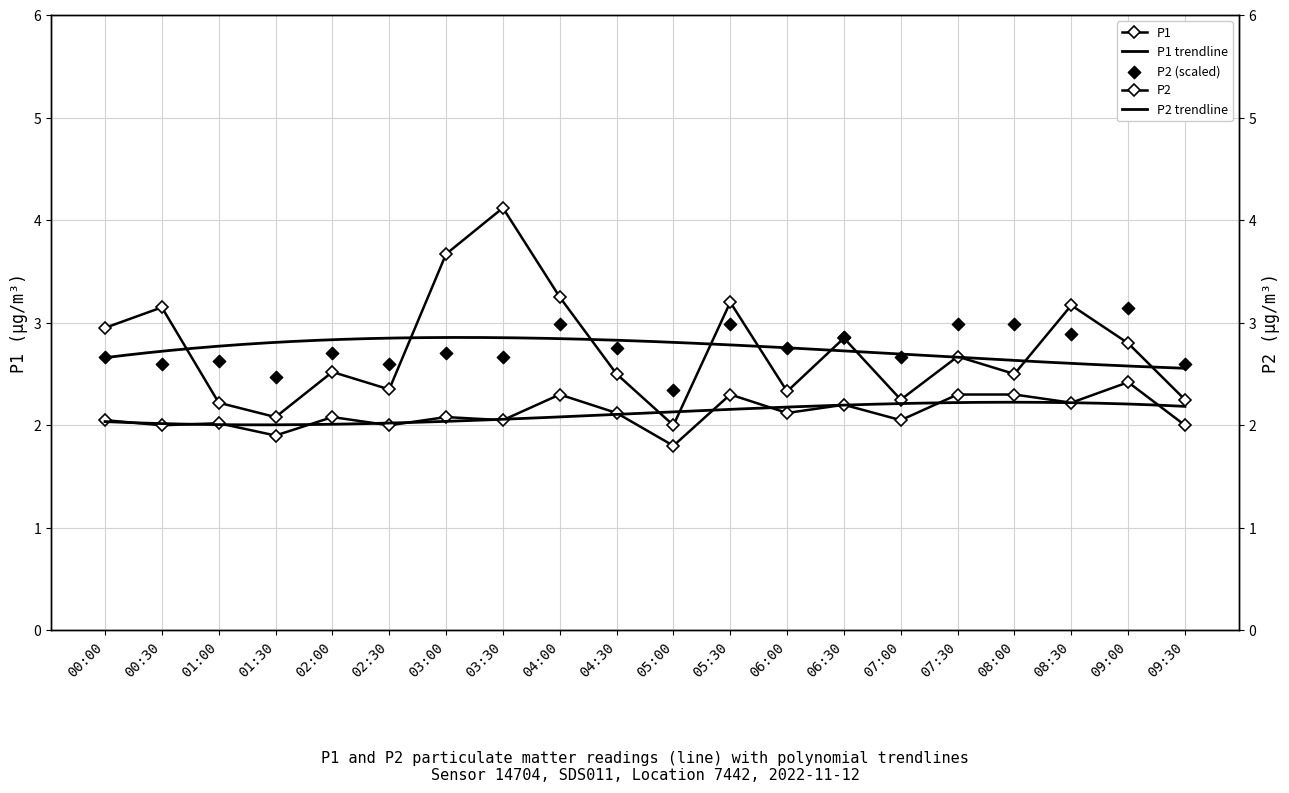

Which series reaches the maximum Y coordinate?

P1